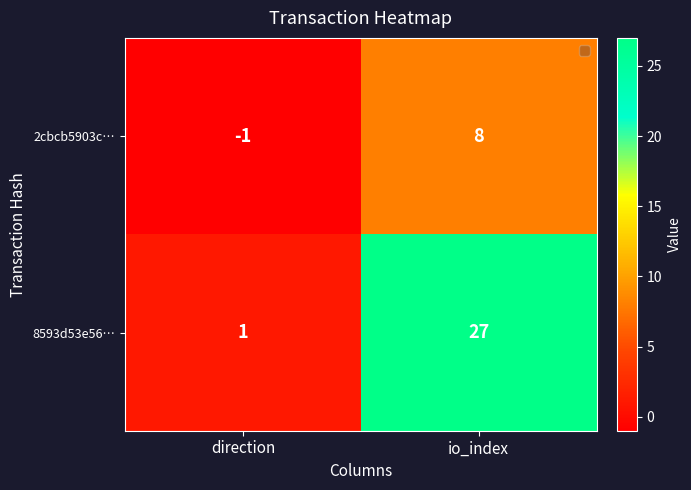

Is the value of 8593d53e56… at direction greater than the value of 2cbcb5903c… at direction?

Yes